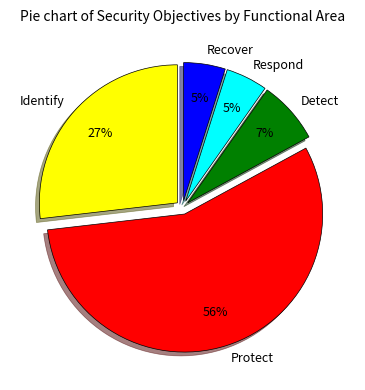

What percentage is the Recover slice, to the nearest percent?

5%